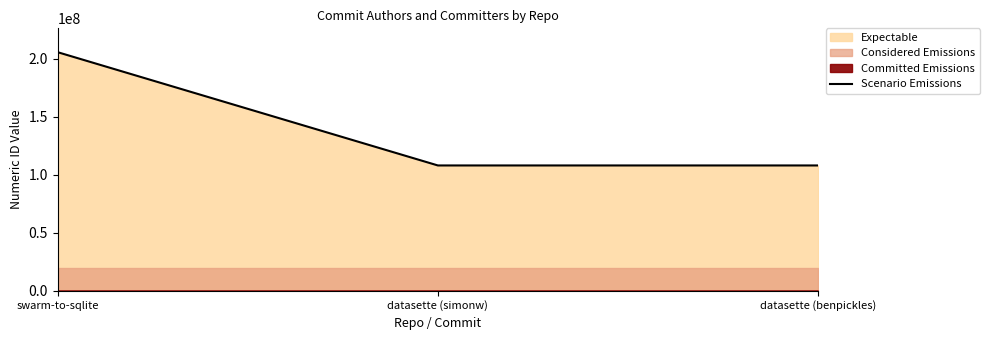

List the labels in order of value, smallest first.

datasette (simonw), datasette (benpickles), swarm-to-sqlite